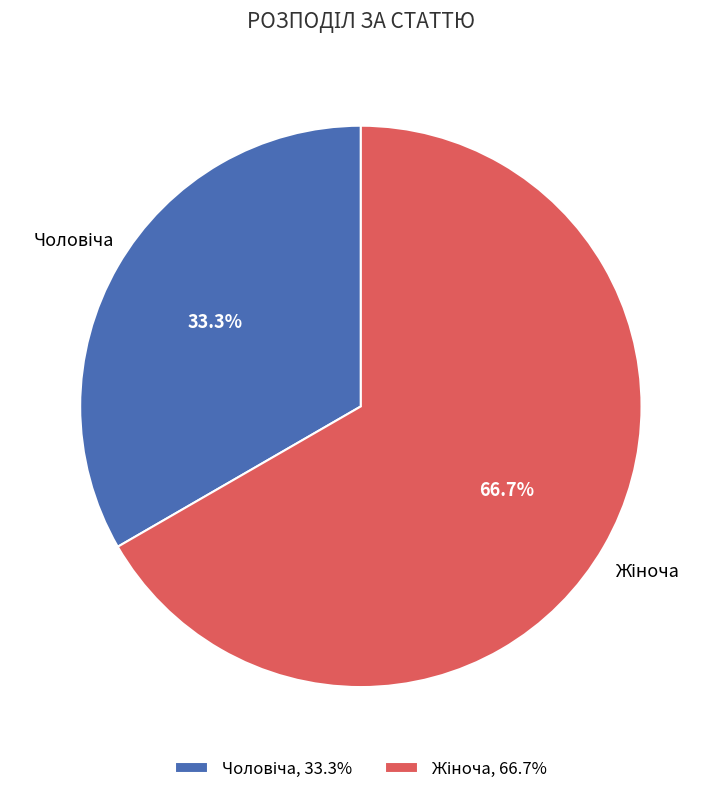

Is there a majority slice in this chart?

Yes